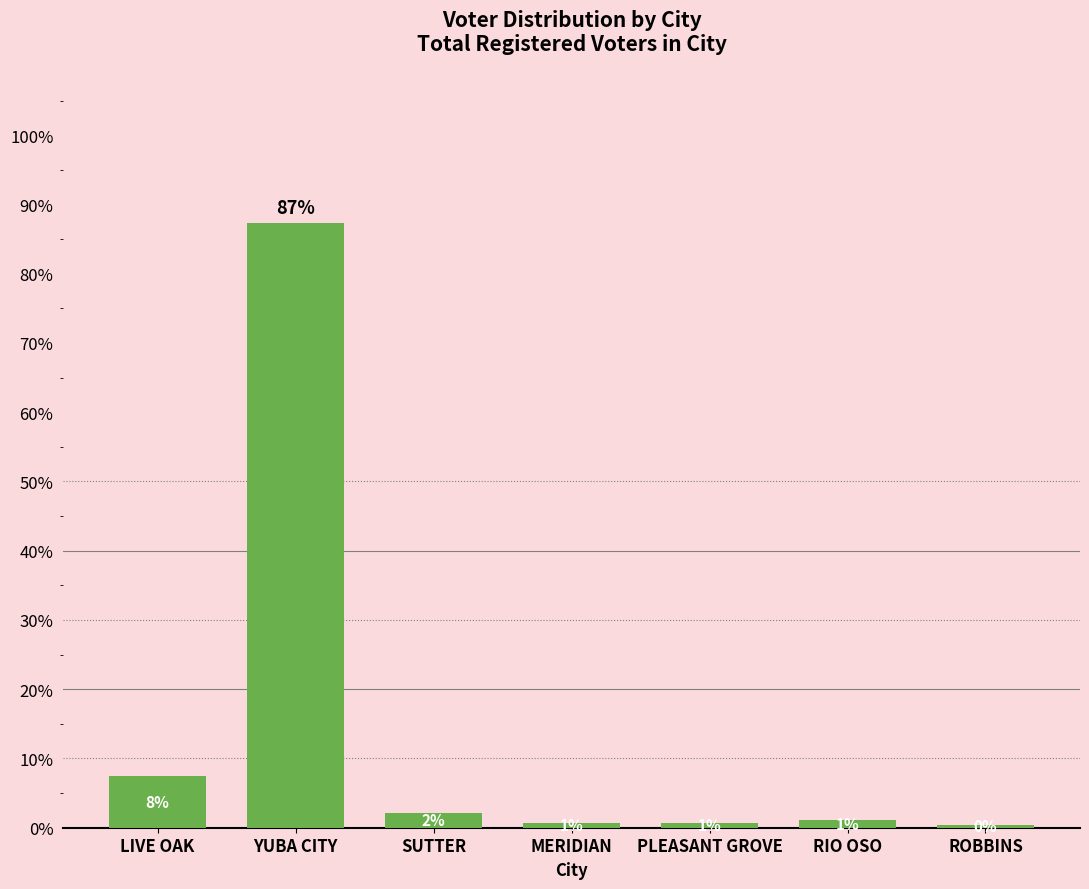

The value at PLEASANT GROVE is 1.1. True or false?

False